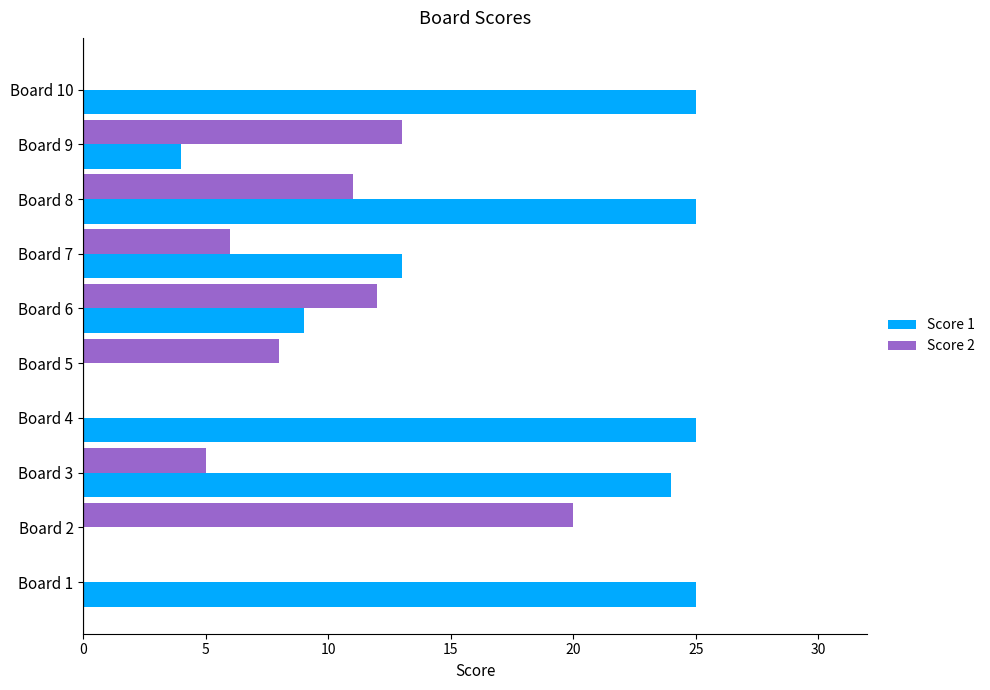

How many distinct data groups are displayed?

2